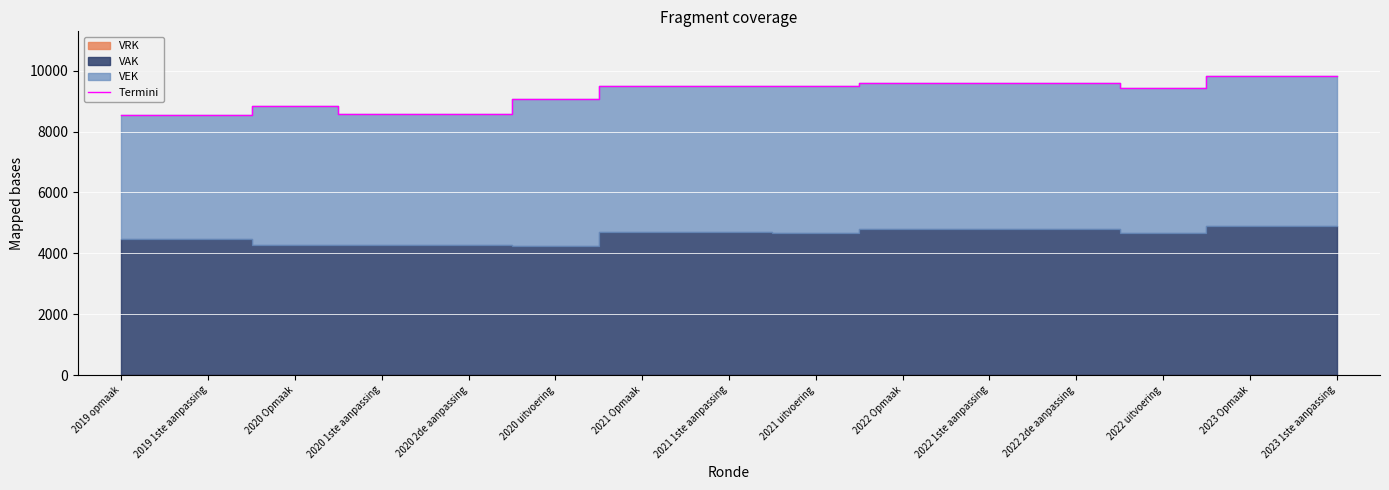

What is the sum of the values at 2022 1ste aanpassing and 2019 1ste aanpassing?

18152